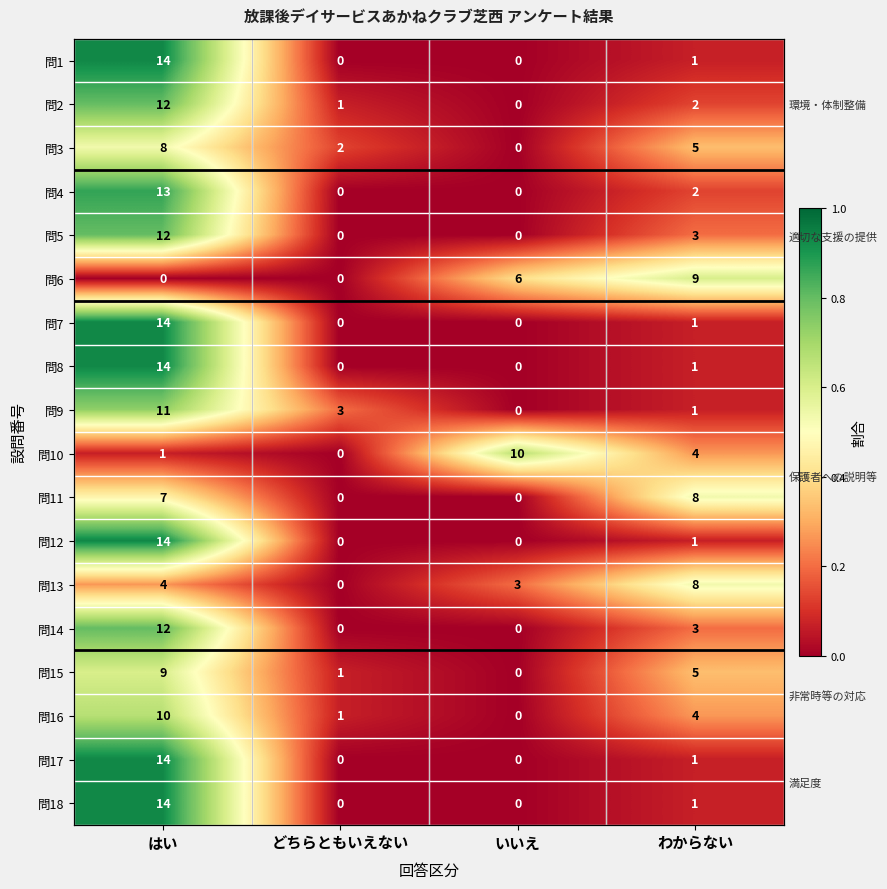

What is the average value of the 問13 series?

0.2